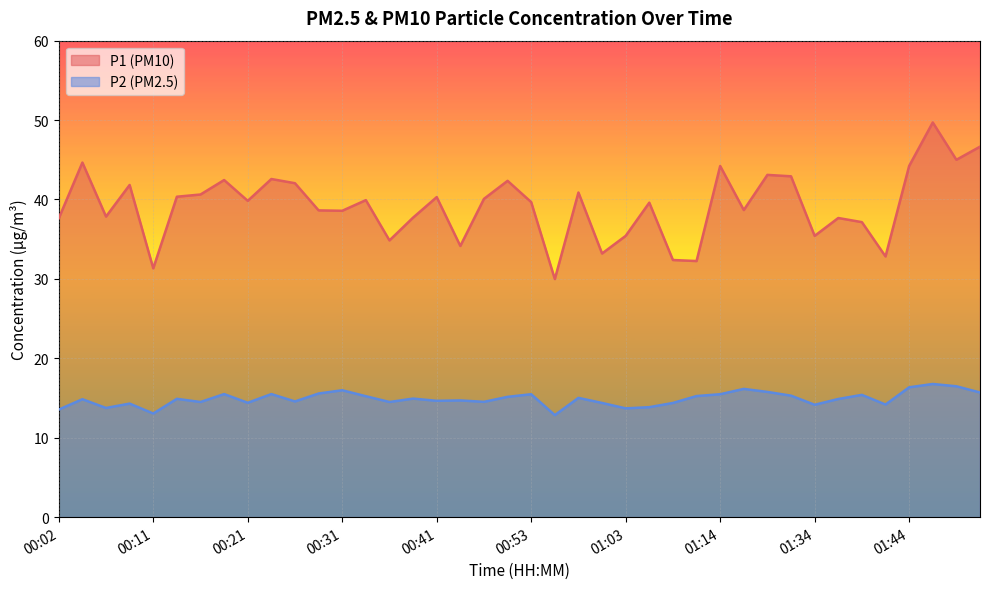

Rank the series by their maximum value, from lowest to highest.

P2 (PM2.5), P1 (PM10)